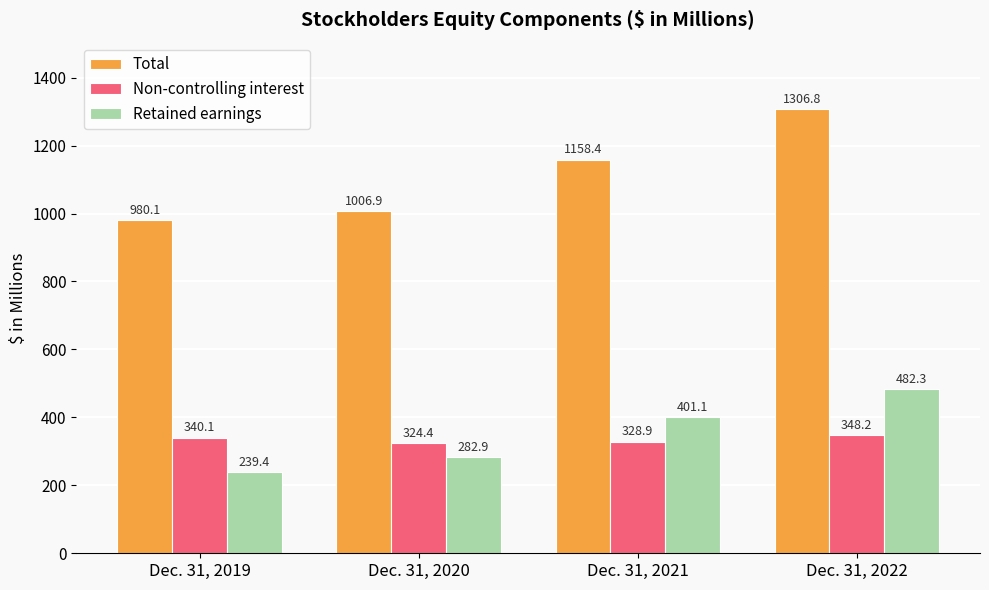

What are all the series names shown in the legend?

Total, Non-controlling interest, Retained earnings